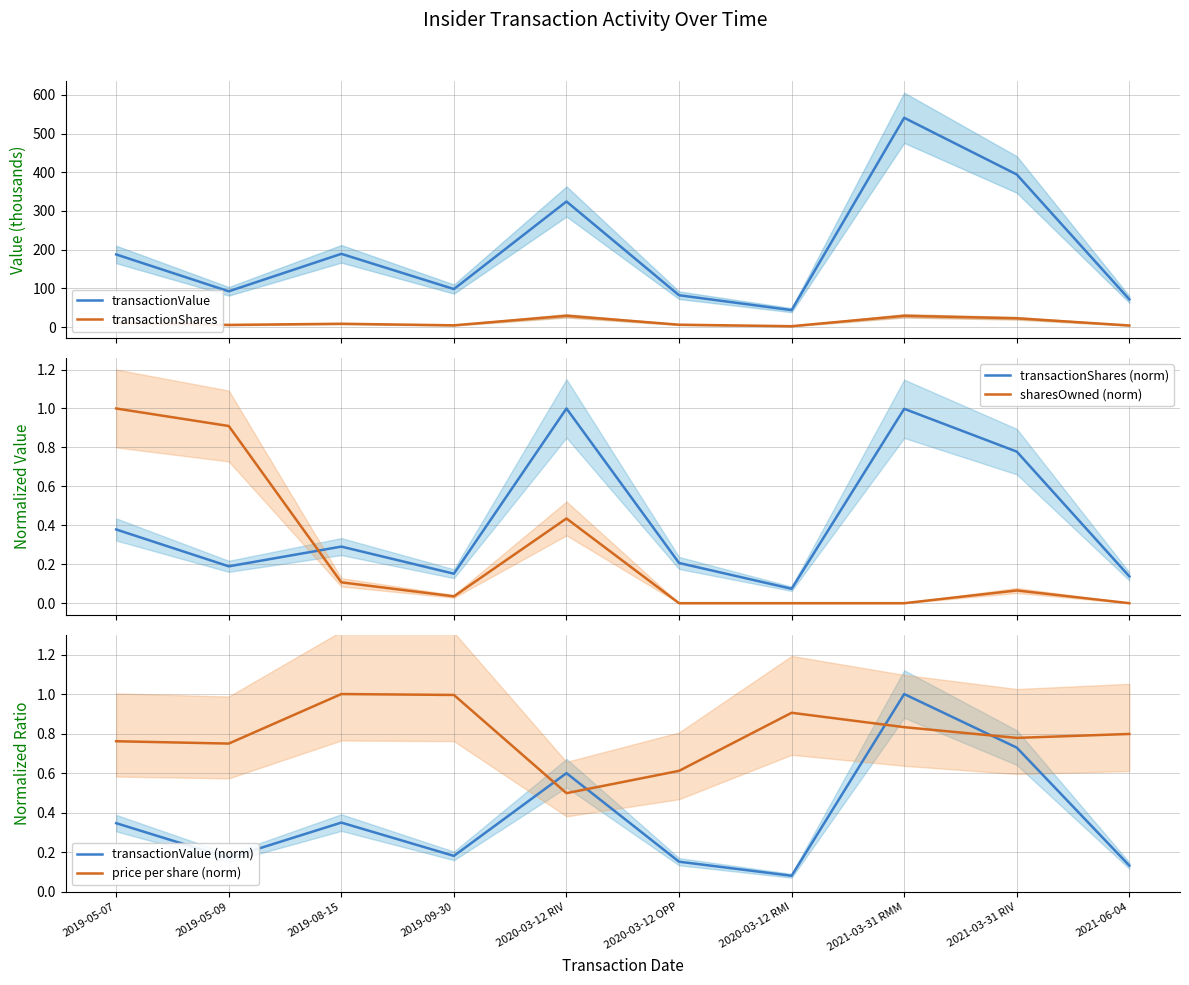

True or false: transactionValue has more than 0 interior local peaks.

True